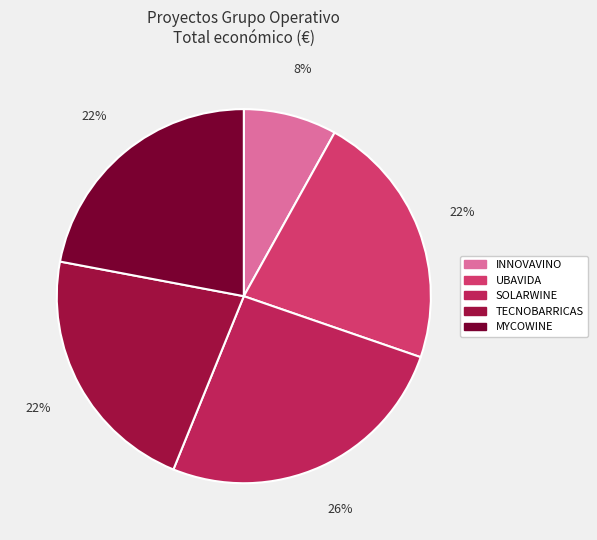

Which slice is the largest?

SOLARWINE